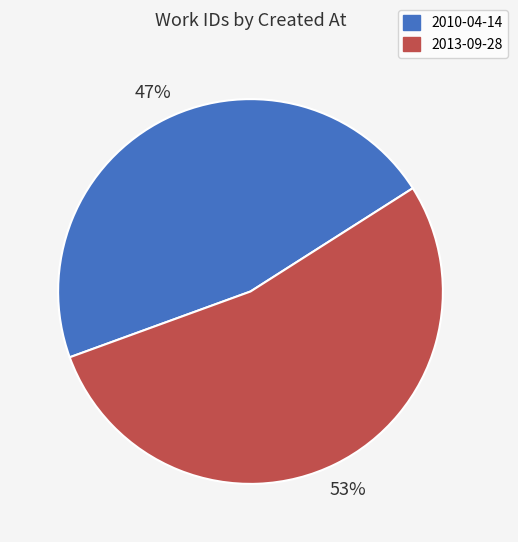

Which slice is the smallest?

2010-04-14